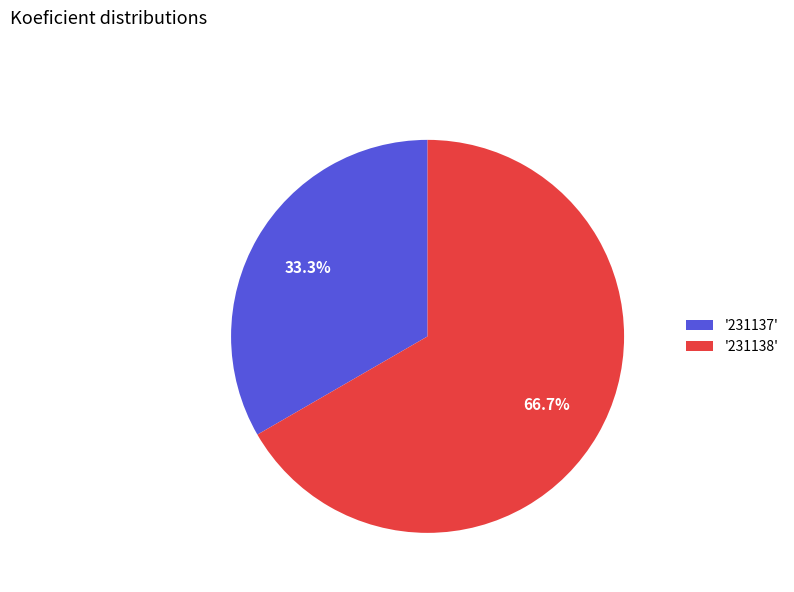

Approximately how many times larger is the value at '231138' compared to '231137'?

2.0